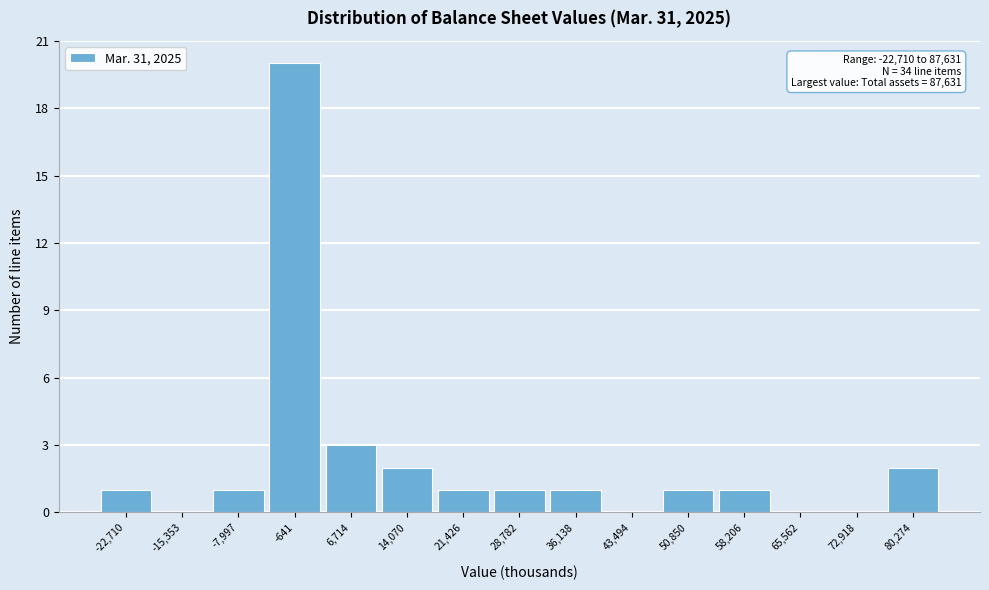

Reading right to left, extract all data points from this chart.

80,274=2	72,918=0	65,562=0	58,206=1	50,850=1	43,494=0	36,138=1	28,782=1	21,426=1	14,070=2	6,714=3	-641=20	-7,997=1	-15,353=0	-22,710=1